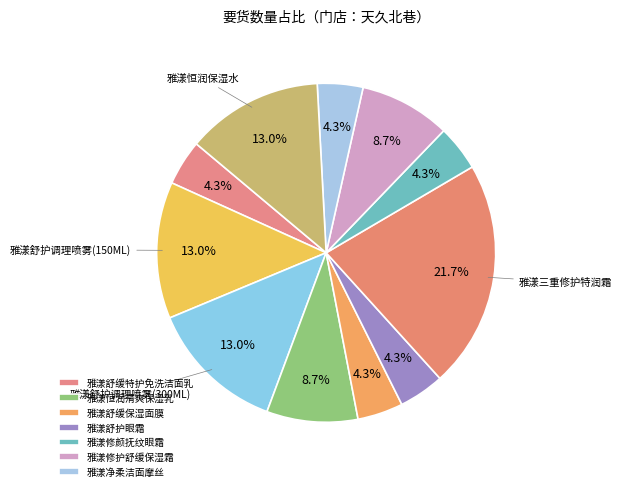

To the nearest percent, what is the average slice percentage?

9%